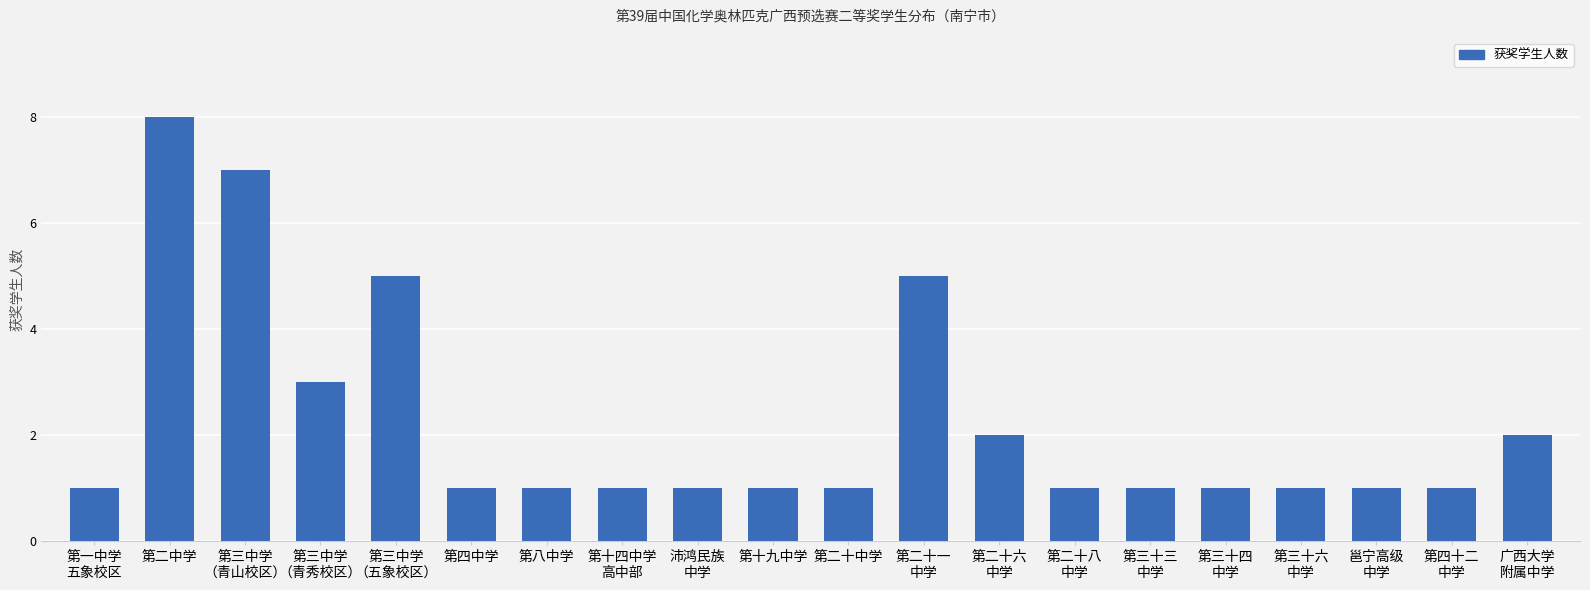

What is the change in value from 第三中学
（五象校区） to 邕宁高级
中学?

-4